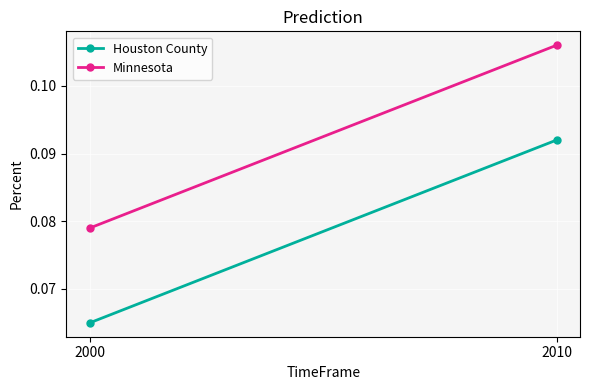

Which series has the largest total across all categories?

Minnesota